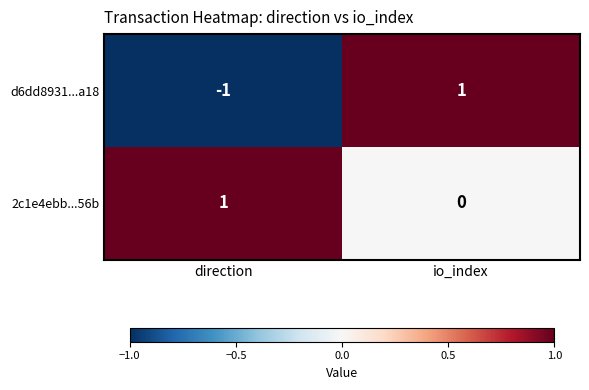

Where is 2c1e4ebb...56b nearest to the value 0?

io_index